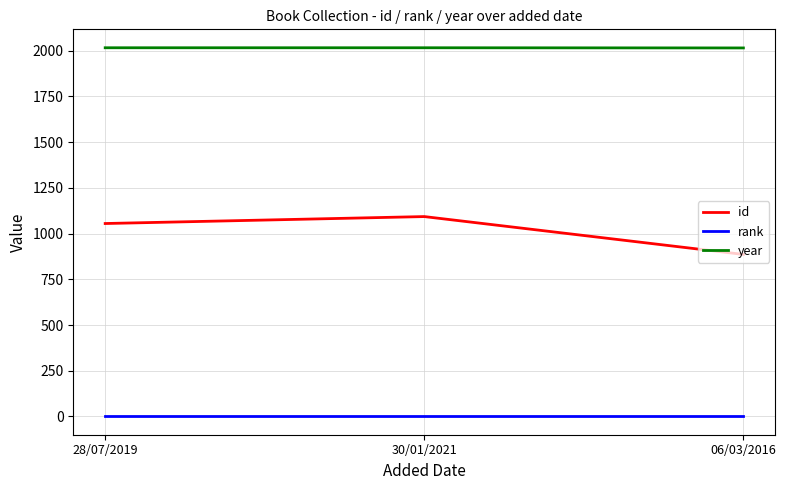

What is the highest value of the rank series?

1